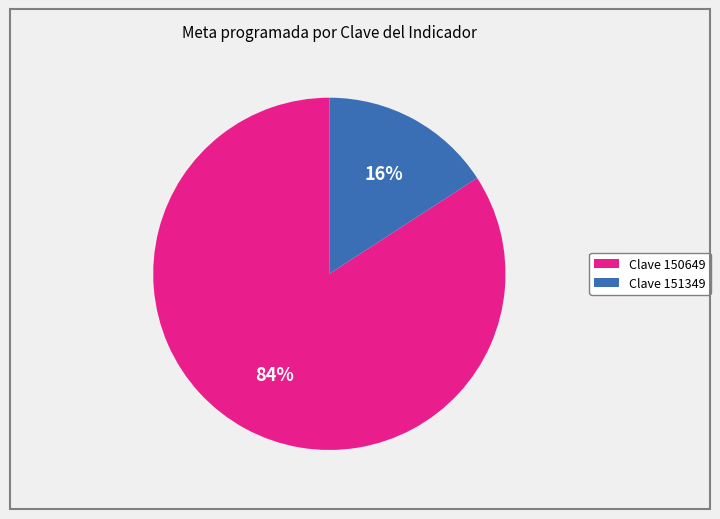

Is there any slice that represents more than half of the pie?

Yes